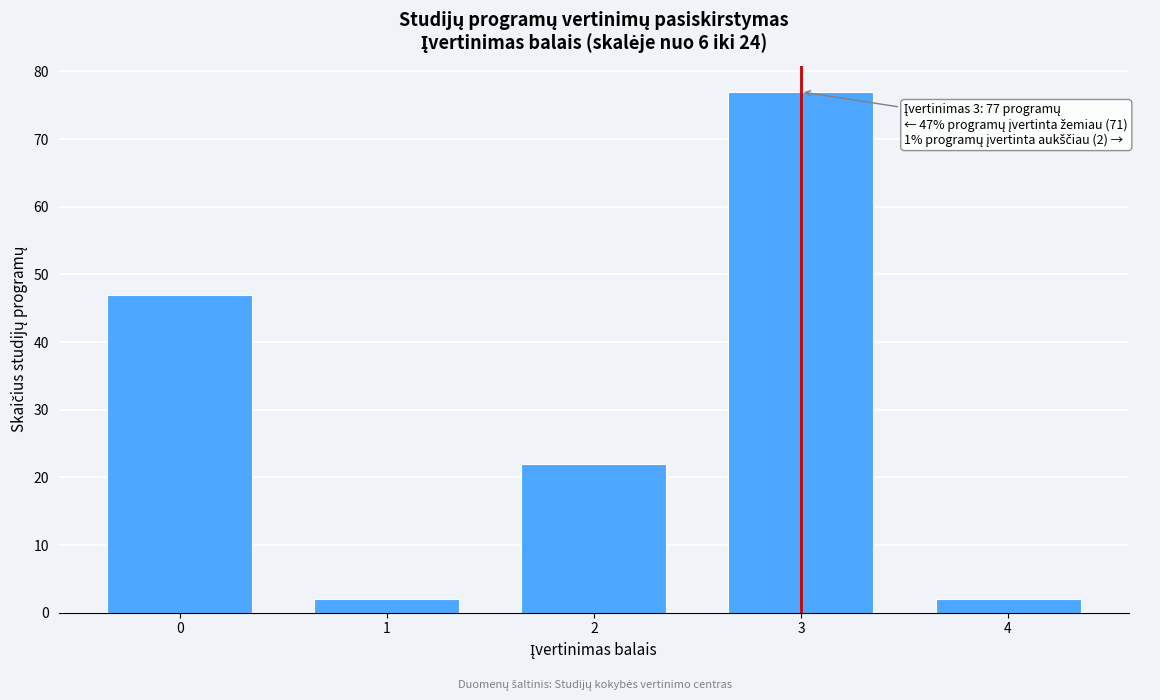

Reading left to right, what are all the values shown in this chart?

0=47	1=2	2=22	3=77	4=2